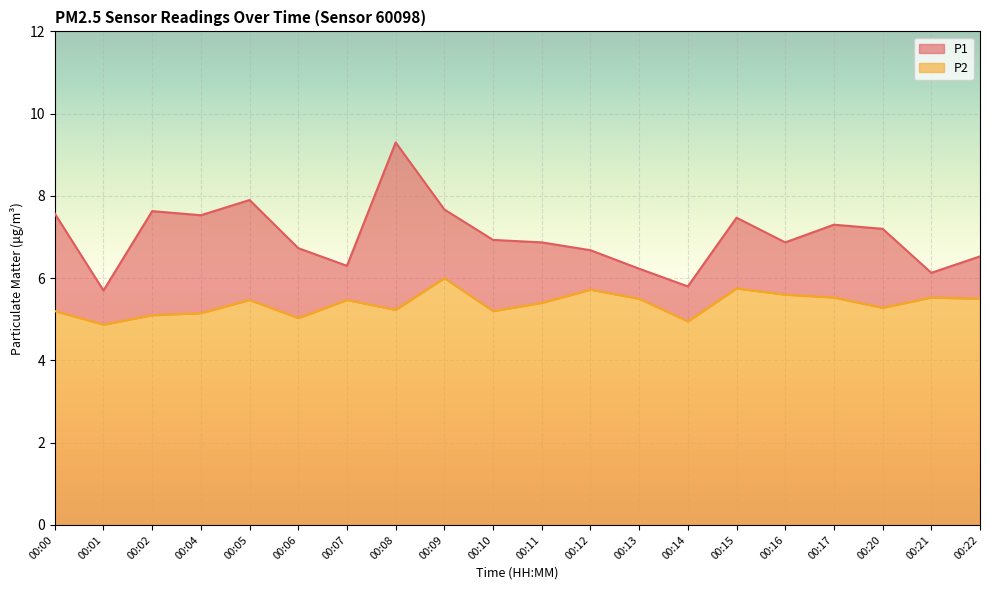

Reading left to right, transcribe all the data shown in this chart.

P1: 00:00=7.6	00:01=5.7	00:02=7.6	00:04=7.5	00:05=7.9	00:06=6.7	00:07=6.3	00:08=9.3	00:09=7.7	00:10=6.9	00:11=6.9	00:12=6.7	00:13=6.2	00:14=5.8	00:15=7.5	00:16=6.9	00:17=7.3	00:20=7.2	00:21=6.1	00:22=6.5
P2: 00:00=5.2	00:01=4.9	00:02=5.1	00:04=5.2	00:05=5.5	00:06=5.0	00:07=5.5	00:08=5.2	00:09=6.0	00:10=5.2	00:11=5.4	00:12=5.7	00:13=5.5	00:14=5.0	00:15=5.8	00:16=5.6	00:17=5.5	00:20=5.3	00:21=5.5	00:22=5.5